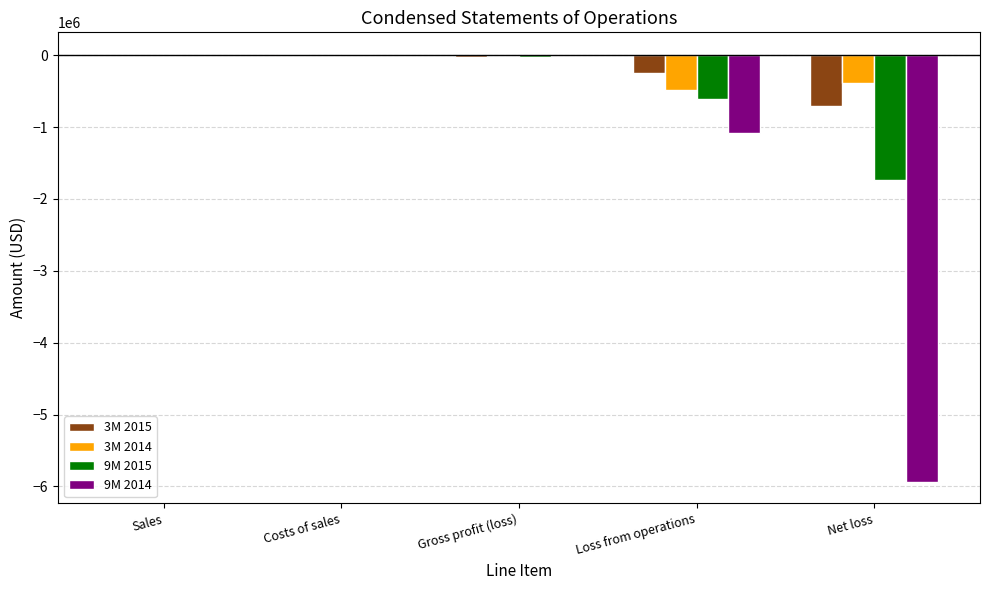

How many categories are shown in the chart?

5